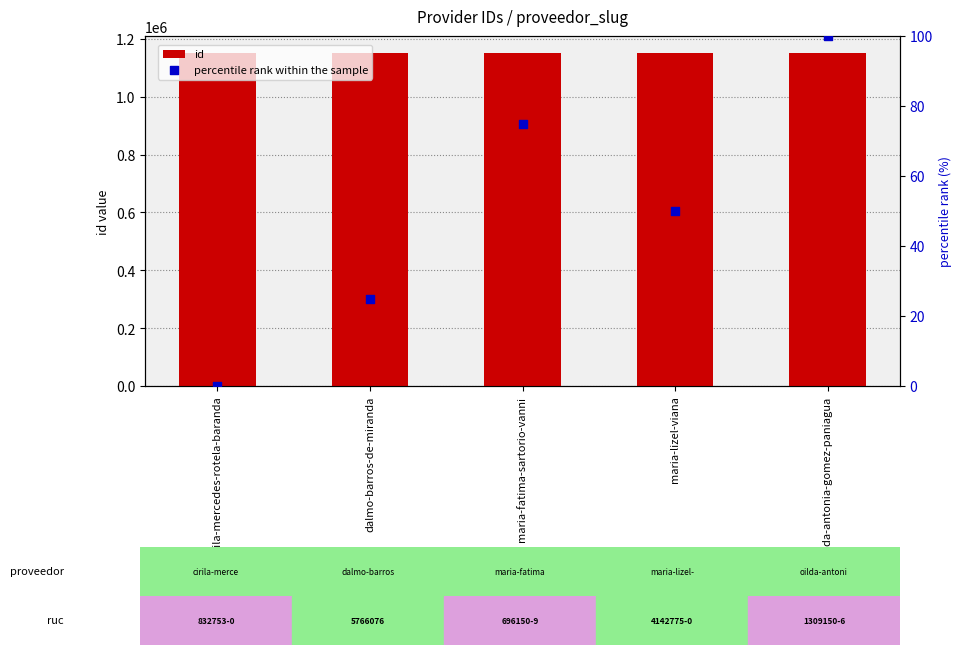

Which series has the largest Y range (max minus min)?

percentile rank within the sample